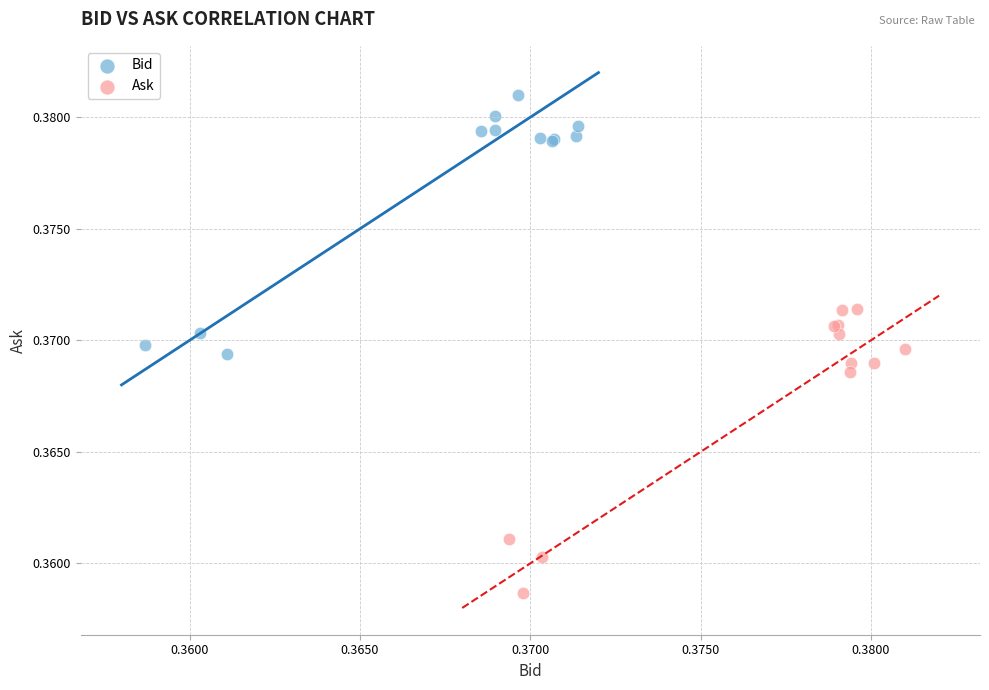

Which series contains the highest Y value?

Bid